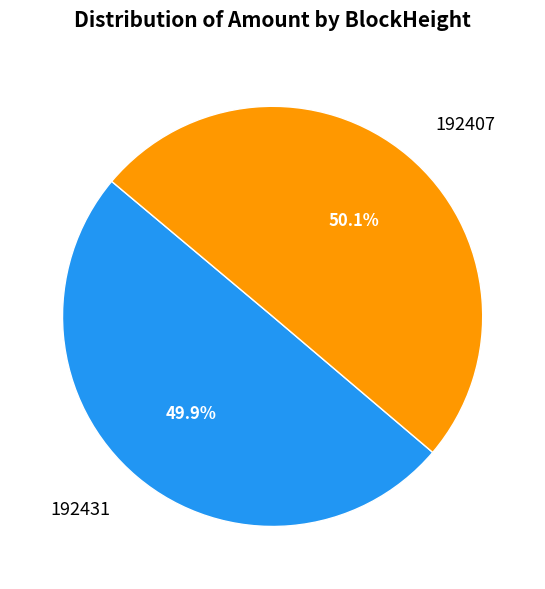

Is there a majority slice in this chart?

Yes